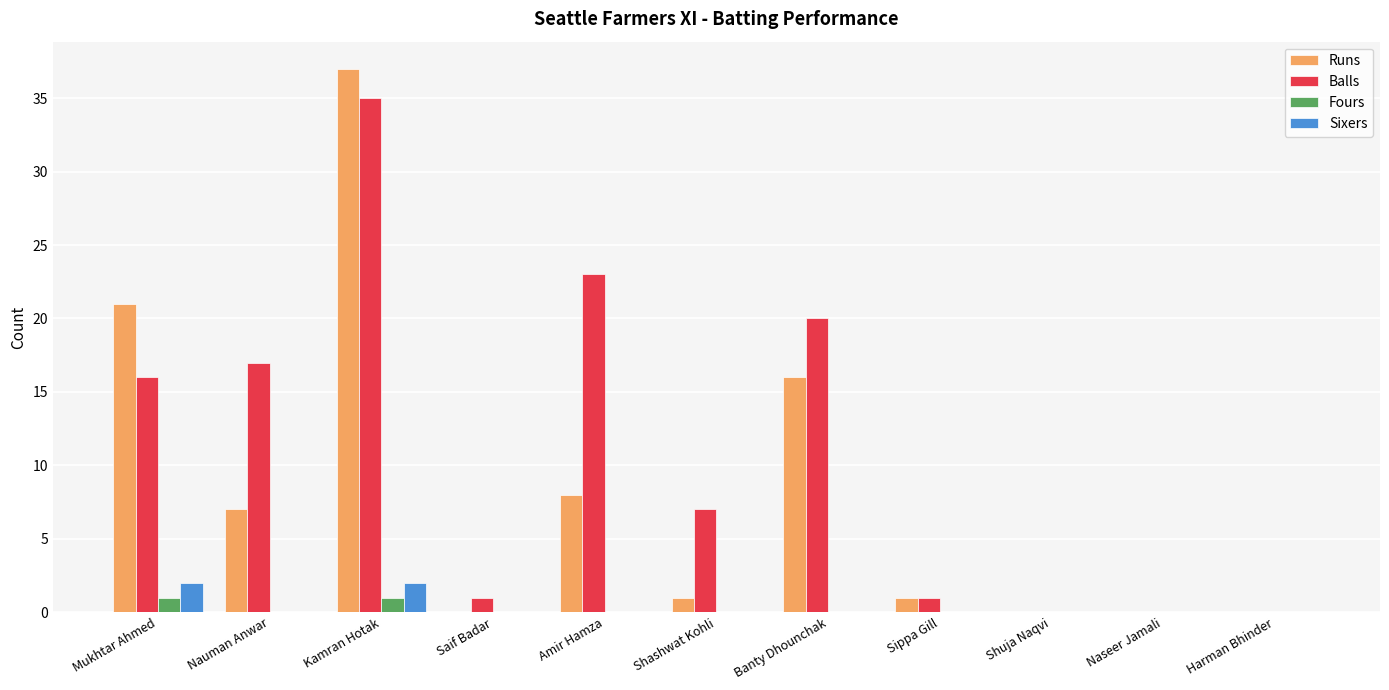

Which series has the largest total across all categories?

Balls